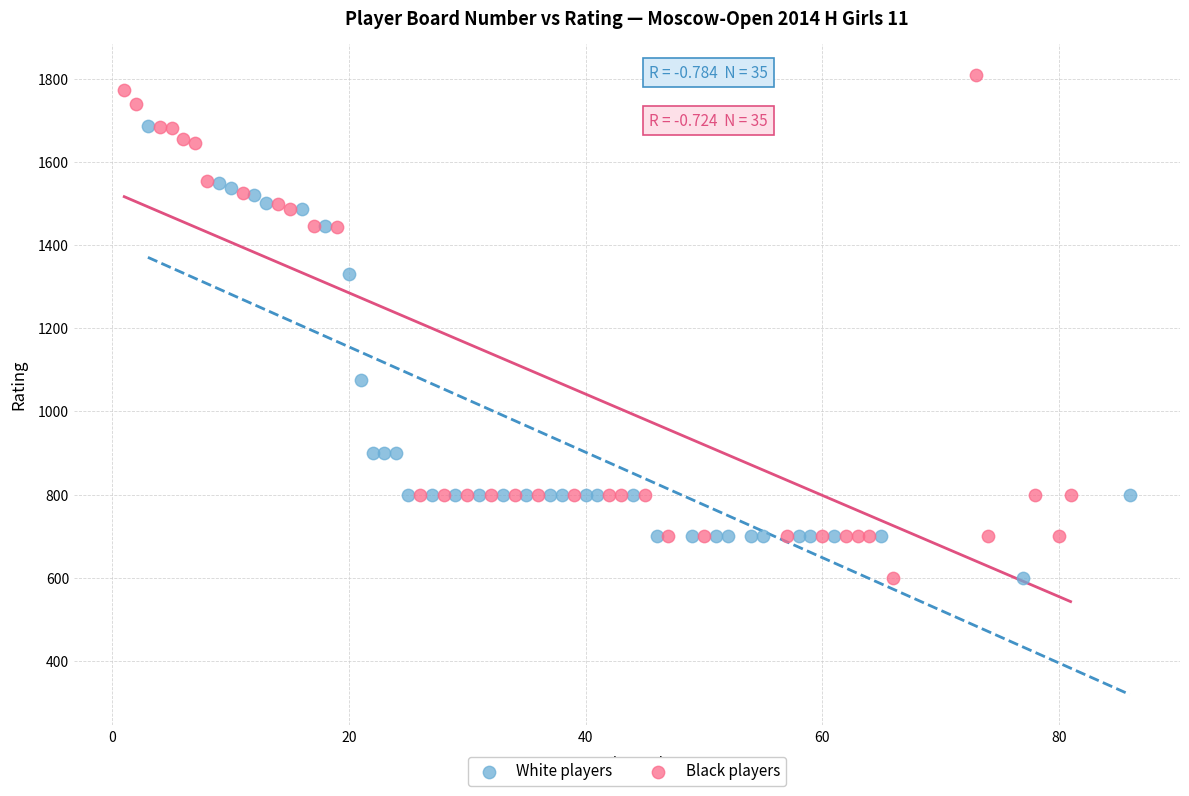

Which series reaches the maximum Y coordinate?

Black players